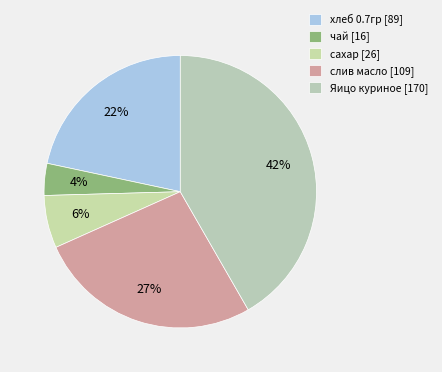

Which category has the biggest portion of the pie?

Яицо куриное